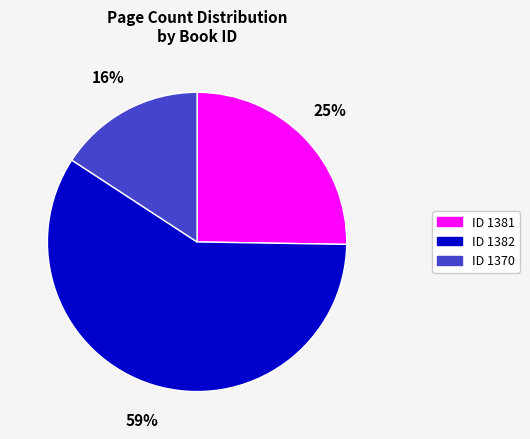

Is the sum of ID 1370 and ID 1381 greater than half?

No